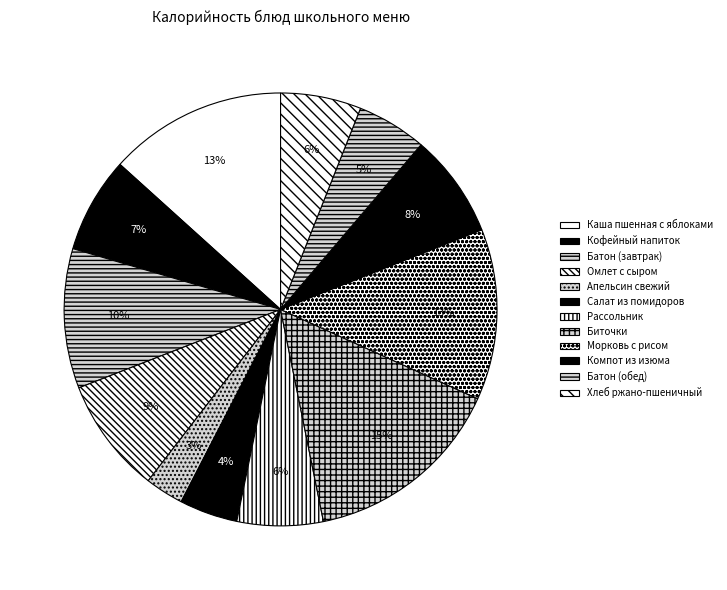

Which slice is the largest?

Биточки